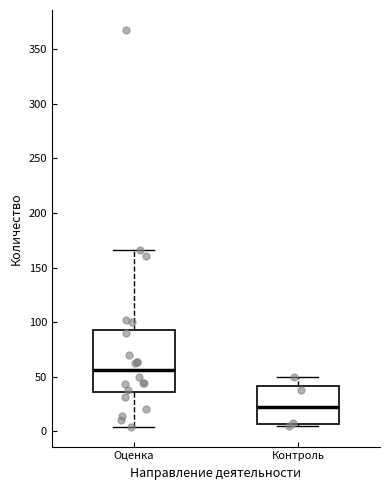

Reading left to right, transcribe this box plot: for each box, give where its median line is, the range the box spans, and where its two whiskers end, as read against the y-axis. The values are not printed on the chart, so give them approximately, as read against the axis.

Оценка: median 55, box 35 to 95, whiskers 5 to 165
Контроль: median 25, box 5 to 40, whiskers 5 to 50